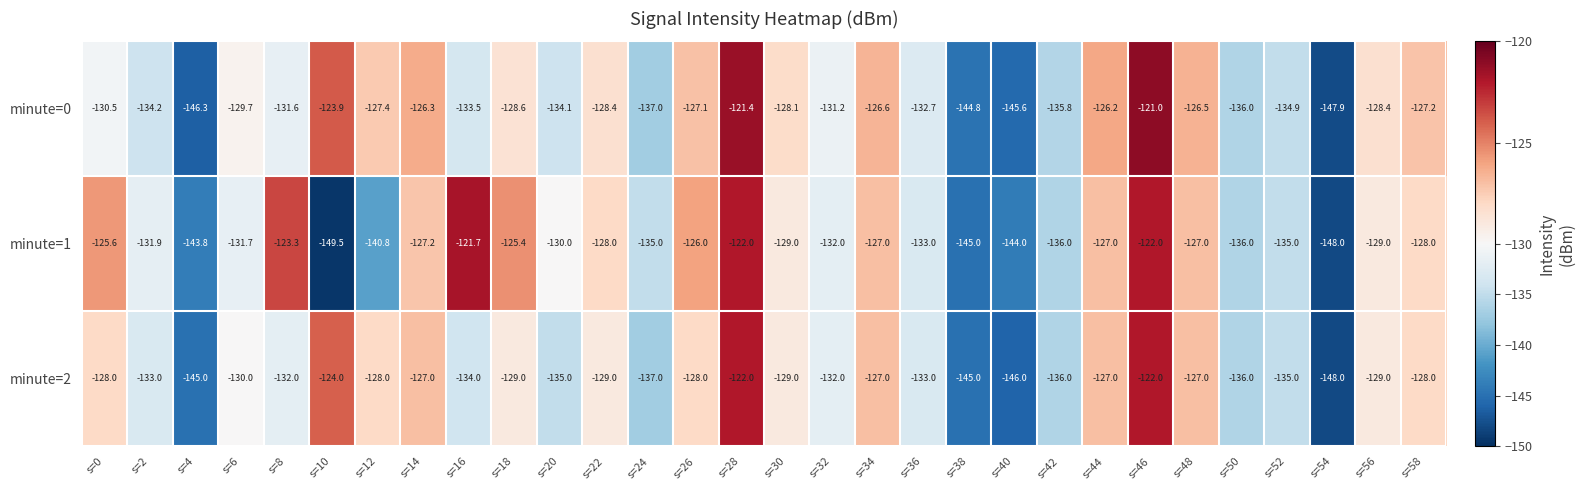

List the series in order of their peak value, lowest first.

minute=2, minute=1, minute=0